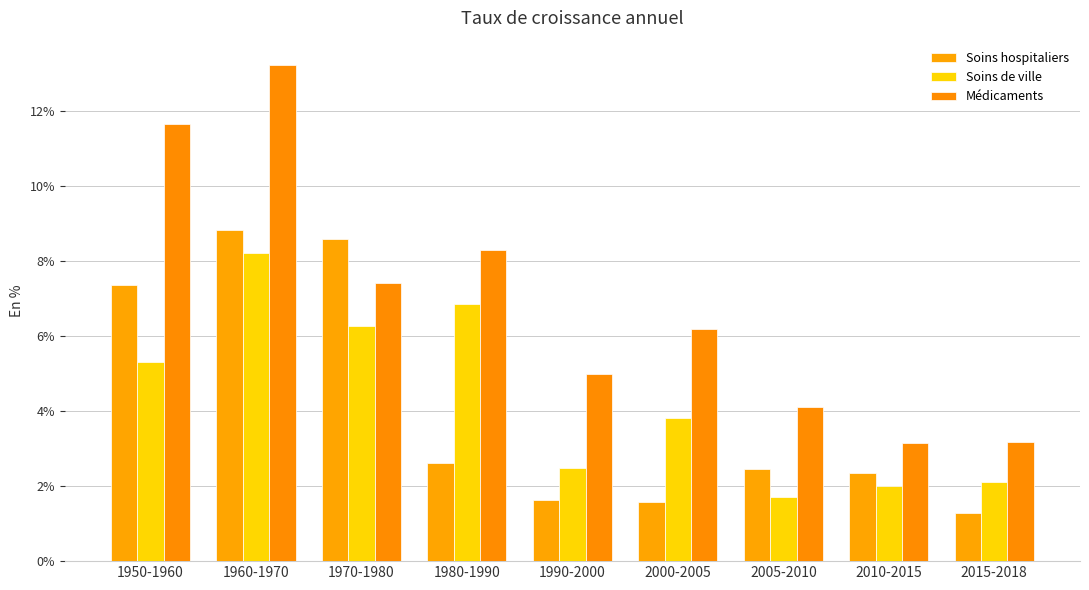

How many values in the Médicaments series are below 6?

4